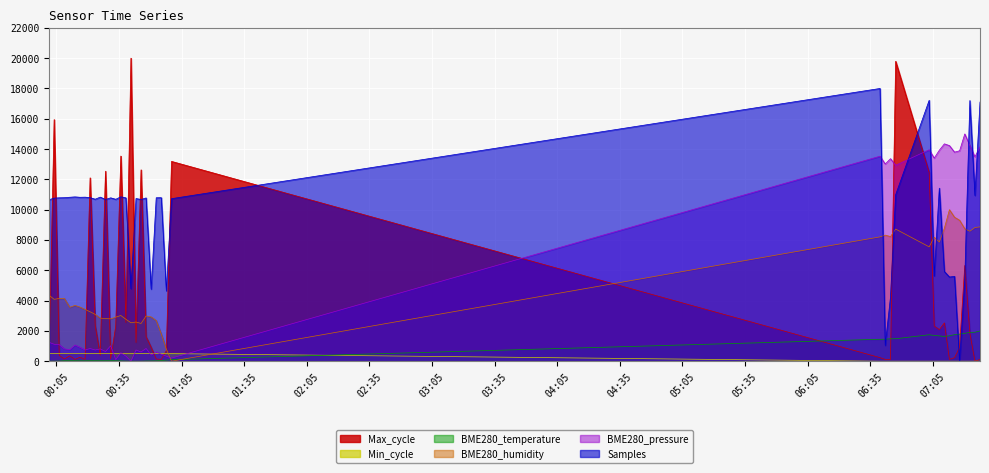

Reading left to right, extract all data points from this chart.

Samples: 10660.3	10763.1	10783.8	10791.0	10820.8	10843.7	10818.4	10827.1	10793.2	10692.0	10828.5	10675.1	10781.8	10686.8	10849.8	10780.4	4785.4	10735.5	10672.9	10775.5	4757.8	10786.7	10791.6	4639.7	10726.5	18000.0	1046.1	4230.1	10984.5	17221.0	5630.0	11419.5	5922.0	5556.1	5597.2	0.0	5437.6	17202.6	10940.0	17102.7
BME280_pressure: 1244.6	1117.8	1094.0	812.1	763.9	1067.6	915.1	736.2	838.5	738.1	812.1	635.2	1017.4	102.3	559.2	332.1	0.0	738.1	611.4	840.4	406.1	611.4	458.2	332.1	205.3	13528.3	13015.4	13367.4	12931.1	13954.3	13405.3	13926.6	14344.9	14229.7	13797.9	13888.0	15000.0	14234.2	13487.7	14147.3
BME280_humidity: 4351.1	4084.0	4141.2	4150.8	3559.2	3683.2	3568.7	3416.0	3263.4	3091.6	2843.5	2814.9	2795.8	2910.3	3015.3	2767.2	2538.2	2585.9	2490.5	2986.6	2919.8	2681.3	1793.9	792.0	0.0	8206.1	8320.6	8225.2	8721.4	7547.7	8187.0	7862.6	8778.6	10000.0	9503.8	9303.4	8740.5	8578.2	8826.3	8864.5
BME280_temperature: 6.8	6.8	13.7	34.1	44.4	54.6	61.4	61.4	51.2	37.5	34.1	34.1	41.0	34.1	23.9	10.2	6.8	0.0	3.4	17.1	20.5	27.3	44.4	71.7	99.0	1447.1	1453.9	1477.8	1481.2	1744.0	1699.7	1668.9	1634.8	1679.2	1750.9	1788.4	1839.6	1904.4	1911.3	2000.0
Max_cycle: 264.3	15947.1	381.8	146.8	352.4	117.5	264.3	117.5	12099.9	2349.5	381.8	12540.4	146.8	2320.1	13538.9	2555.1	20000.0	1233.5	12628.5	1615.3	910.4	146.8	117.5	704.8	13186.5	234.9	117.5	117.5	19794.4	12452.3	2320.1	2085.2	2525.7	117.5	234.9	910.4	6314.2	1850.2	0.0	117.5
Min_cycle: 500.0	500.0	500.0	500.0	500.0	500.0	500.0	500.0	500.0	500.0	500.0	500.0	500.0	500.0	500.0	500.0	500.0	500.0	500.0	500.0	500.0	500.0	500.0	500.0	500.0	0.0	0.0	0.0	0.0	0.0	0.0	0.0	0.0	0.0	0.0	0.0	0.0	0.0	0.0	0.0